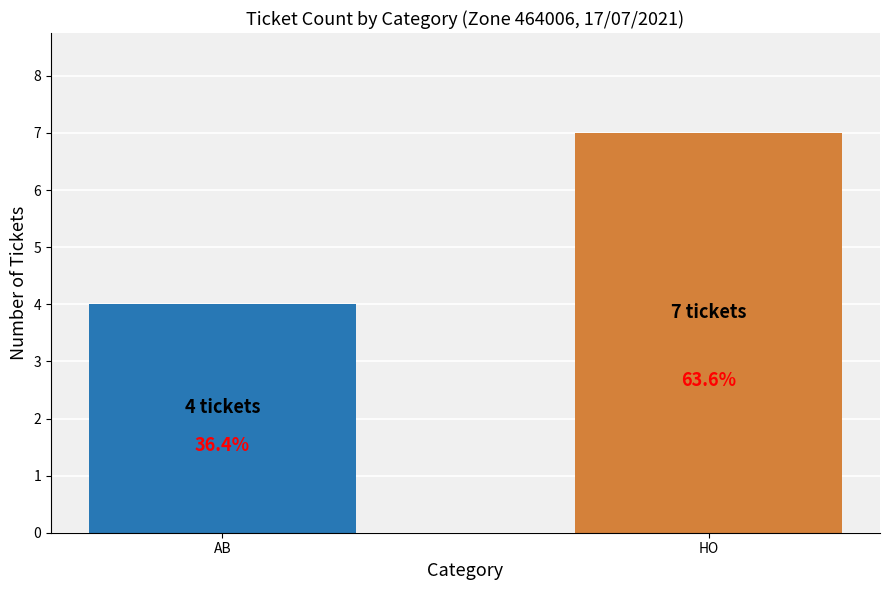

Reading left to right, extract all data points from this chart.

4	7